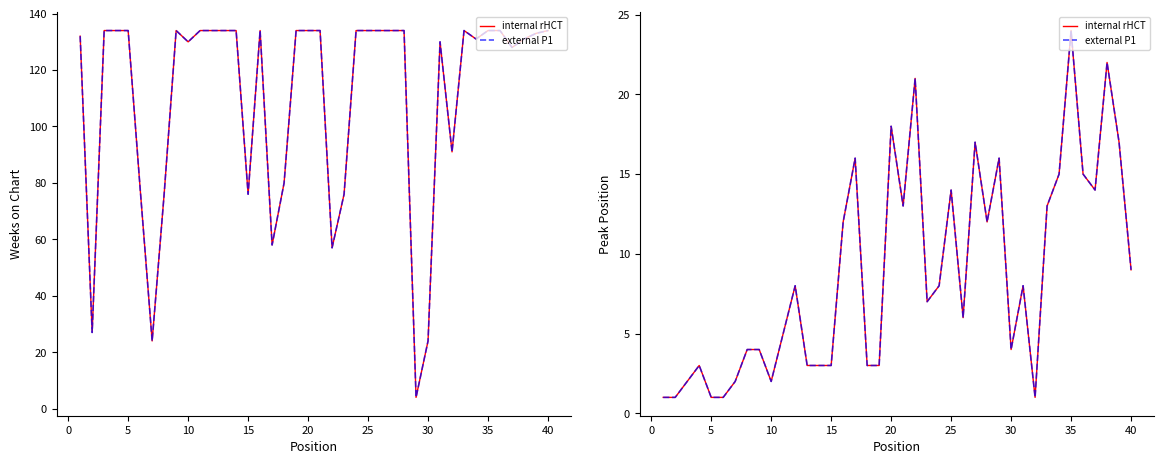

True or false: Peak Position and Peak Position (ext) cross at least once.

False